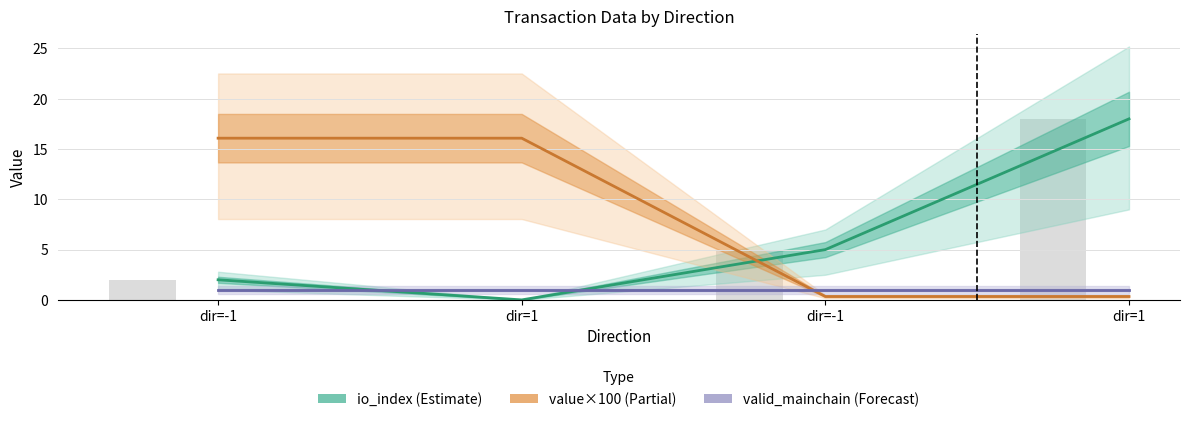

Reading right to left, transcribe all the data shown in this chart.

io_index (Estimate): dir=1=18.0	dir=-1=5.0	dir=1=0.0	dir=-1=2.0
value×100 (Partial): dir=1=0.3	dir=-1=0.3	dir=1=16.1	dir=-1=16.1
valid_mainchain (Forecast): dir=1=1.0	dir=-1=1.0	dir=1=1.0	dir=-1=1.0